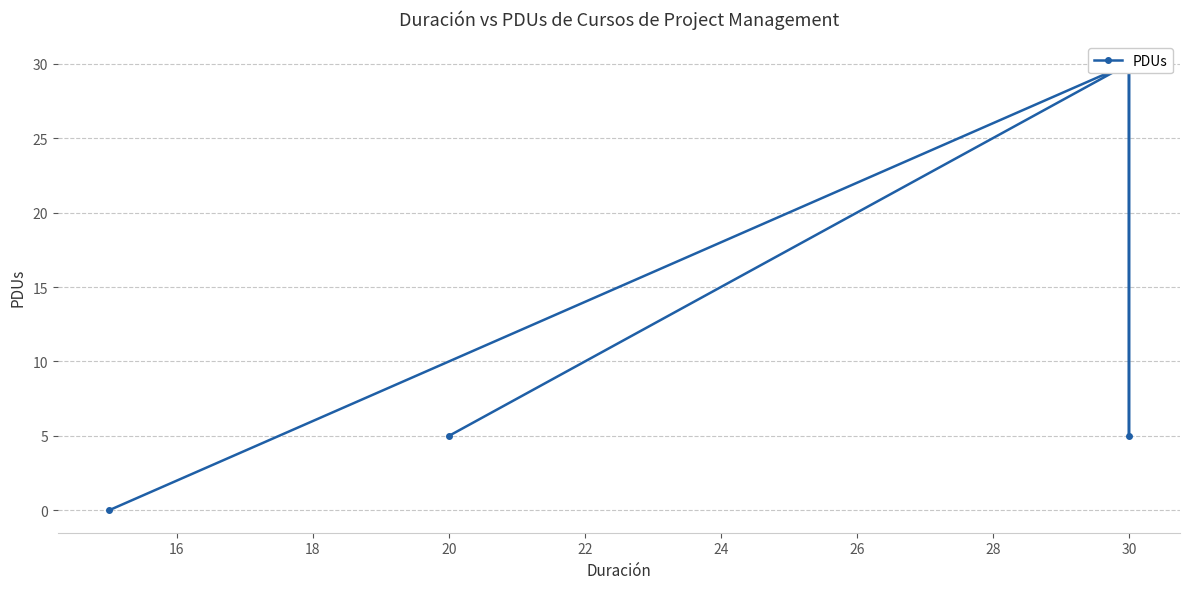

How many data points are less than 5?

1